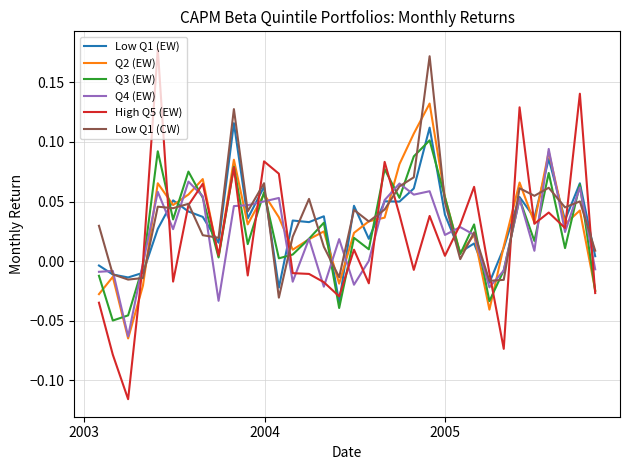

How many intersections are there between Q3 (EW) and Low Q1 (CW)?

20